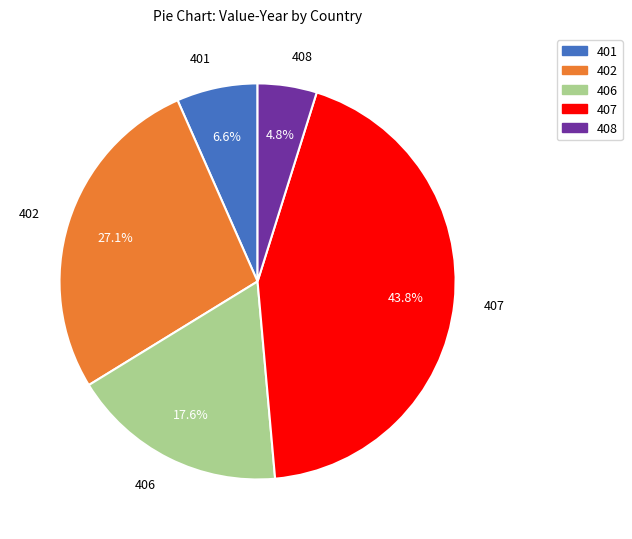

Which has a higher value, 408 or 401?

401